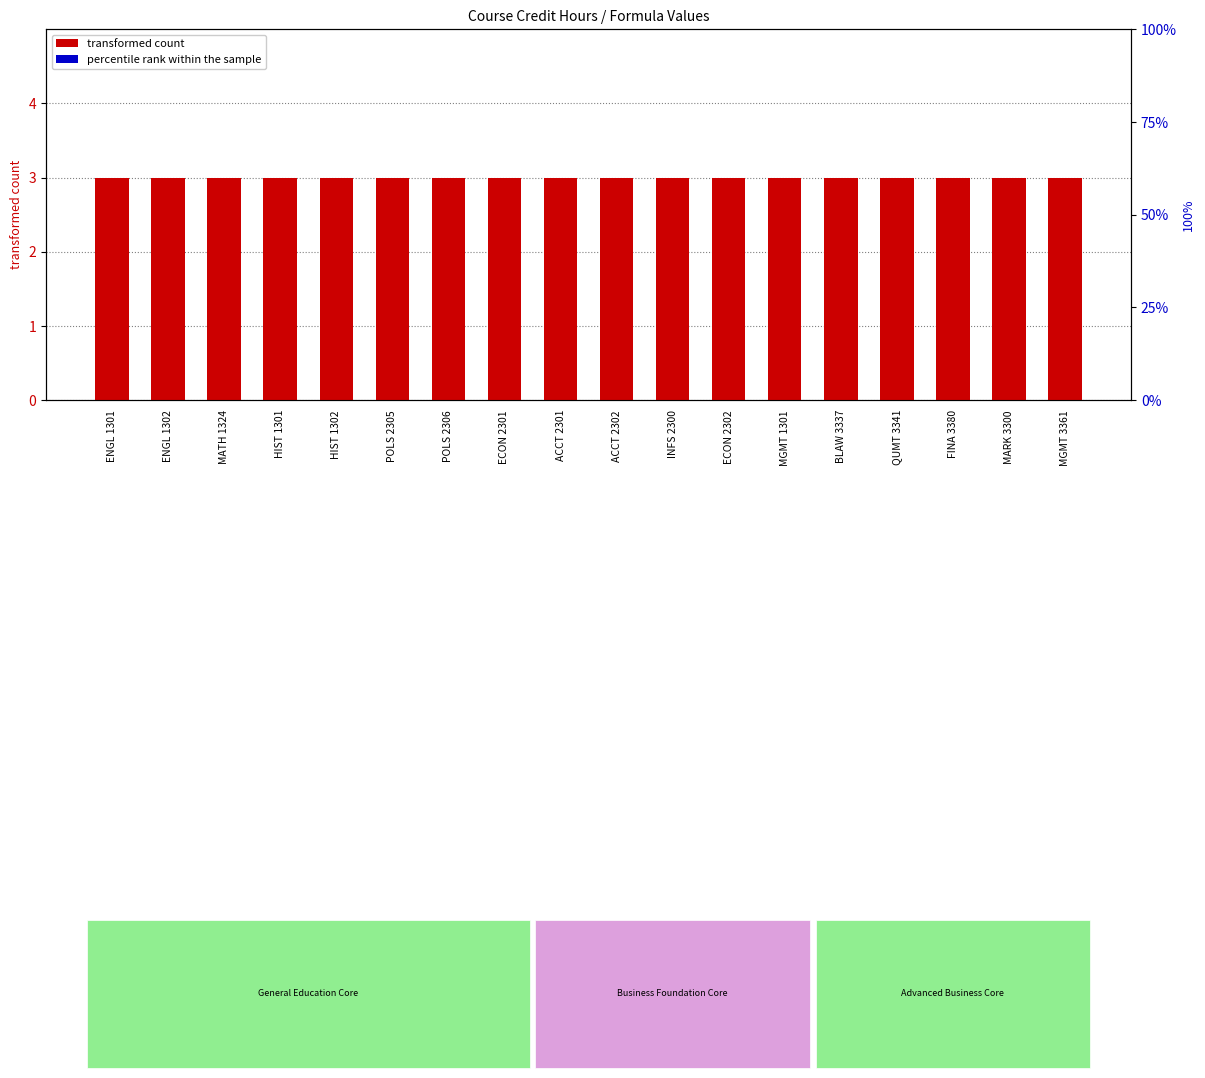

Where is transformed count nearest to the value 3?

ENGL 1301